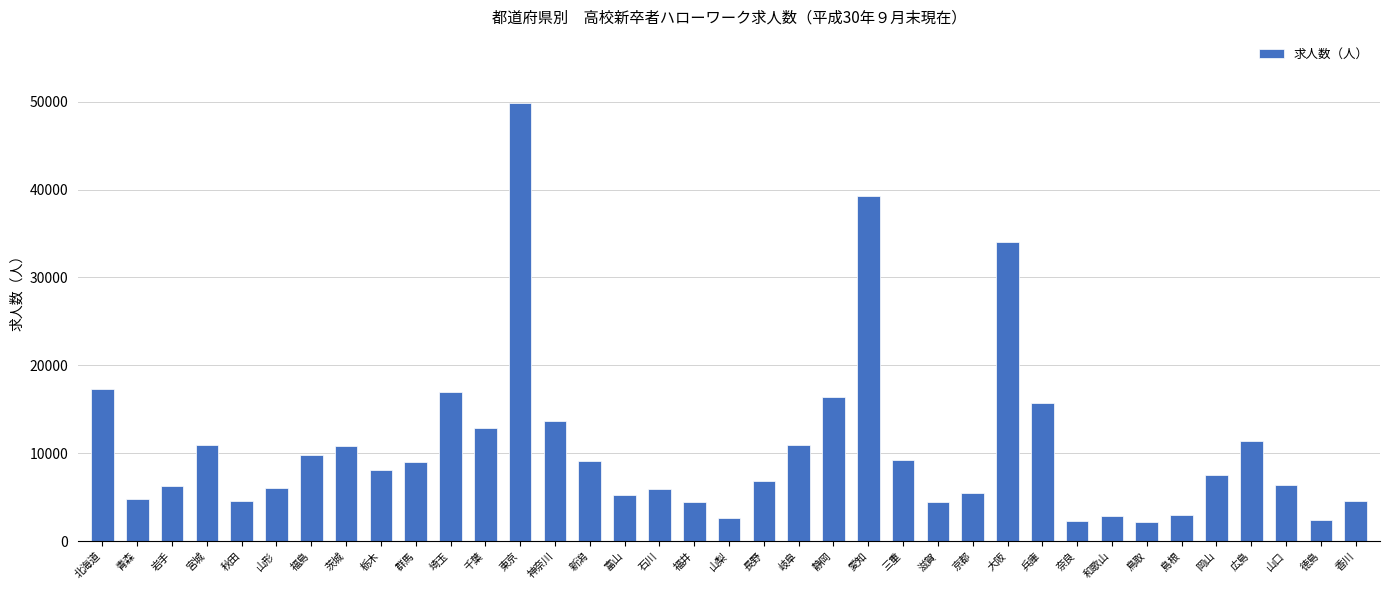

What is the label of the 32nd bar from the right?

山形